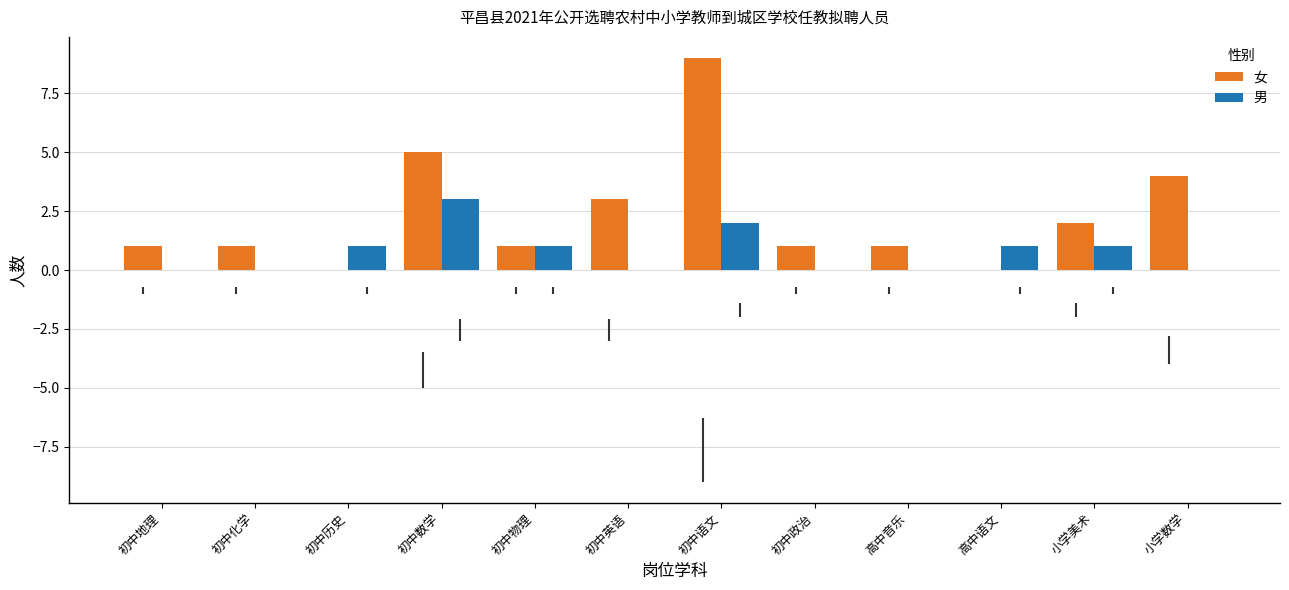

Which category has the highest value in the 男 series?

初中数学